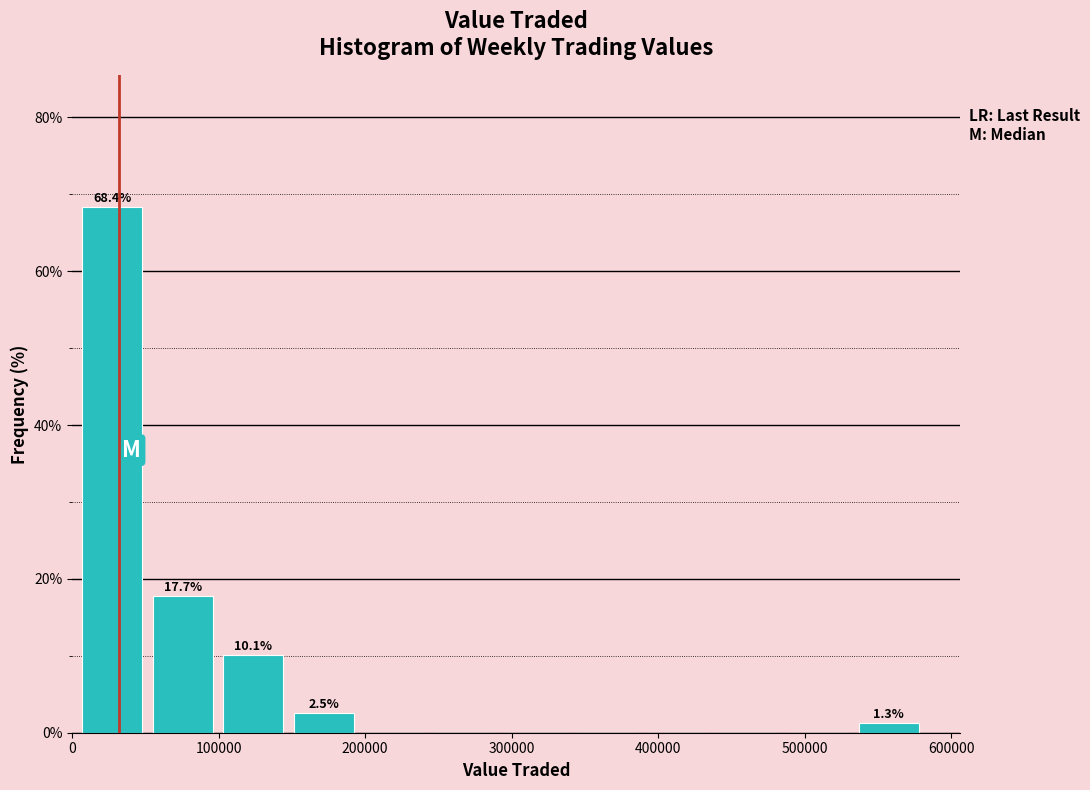

Over which range of the x-axis is the bar tallest?

0 to 50000